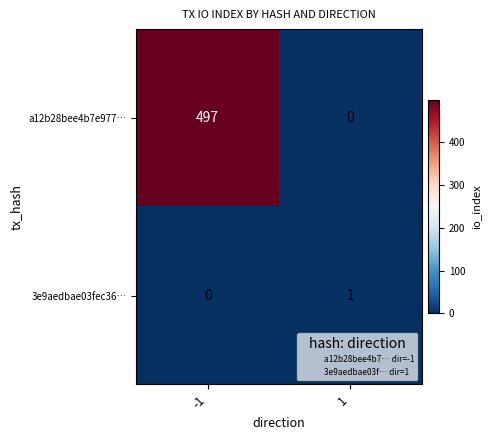

What is the difference between the a12b28bee4b7e977… values at 1 and -1?

497